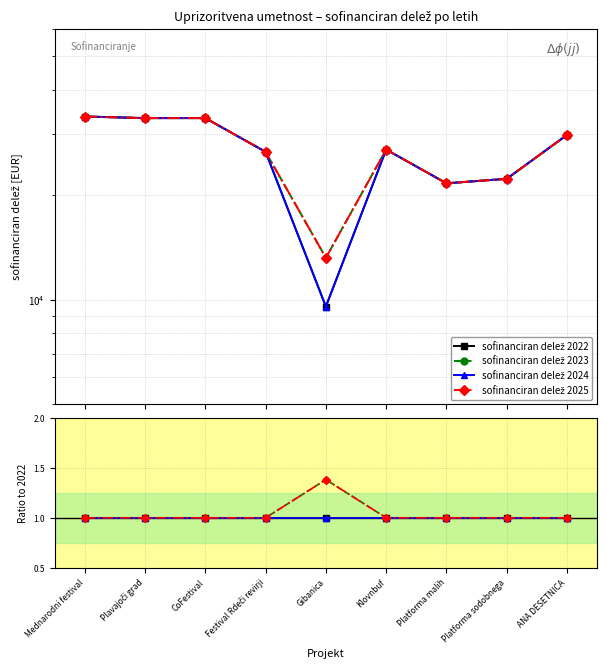

What is the label of the 1st point from the right?

ANA DESETNICA